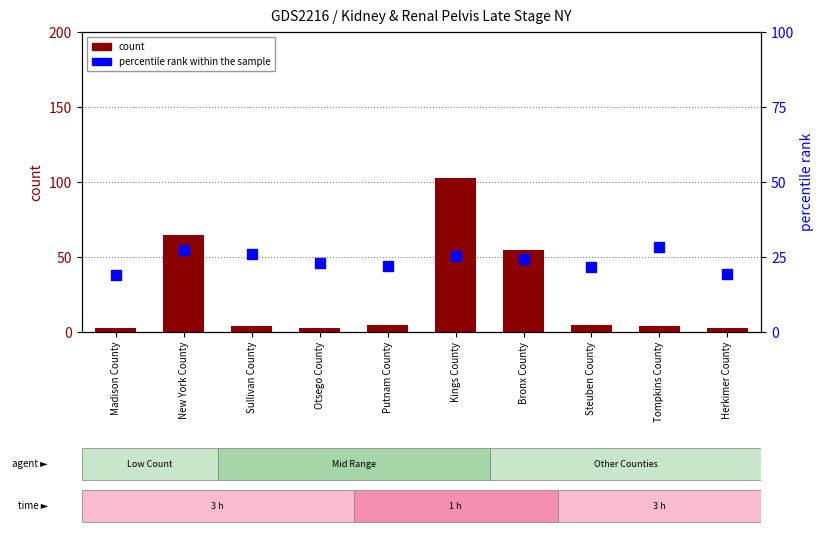

Which series reaches the minimum Y coordinate?

count